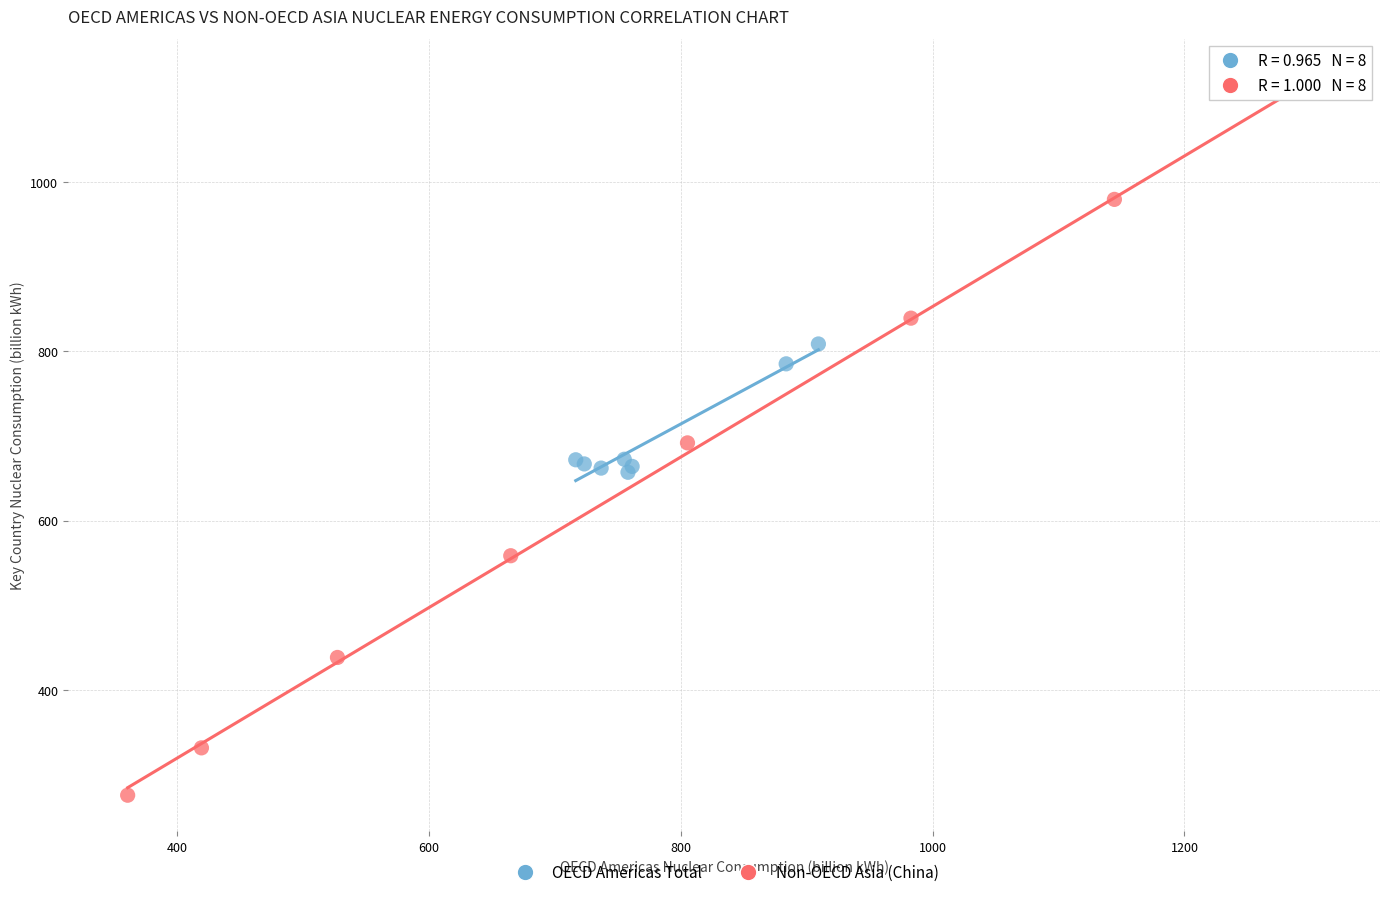

Which series reaches the maximum Y coordinate?

Non-OECD Asia (China)